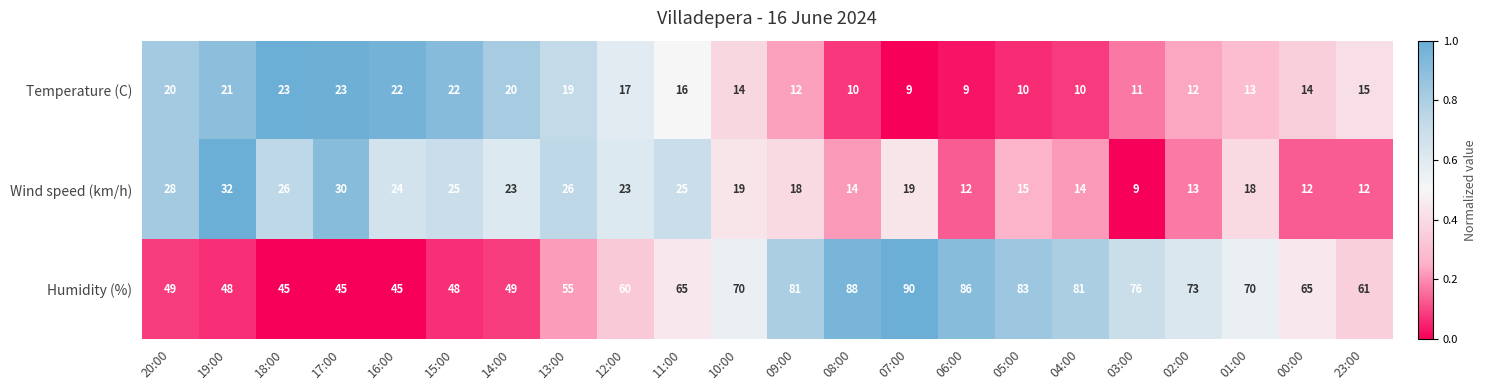

Between 14:00 and 23:00, which series saw the biggest shift?

Humidity (%)